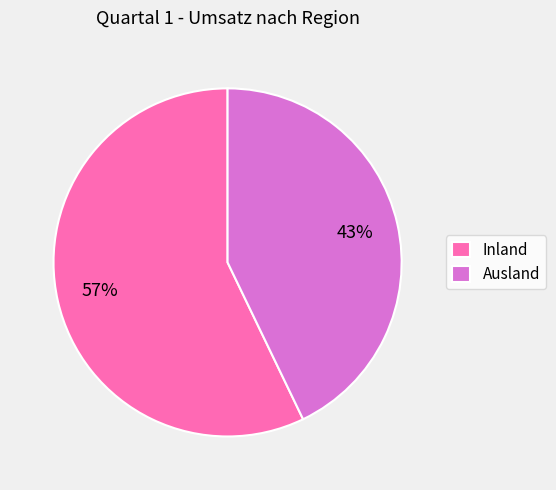

True or false: Inland accounts for 57% of the total.

True